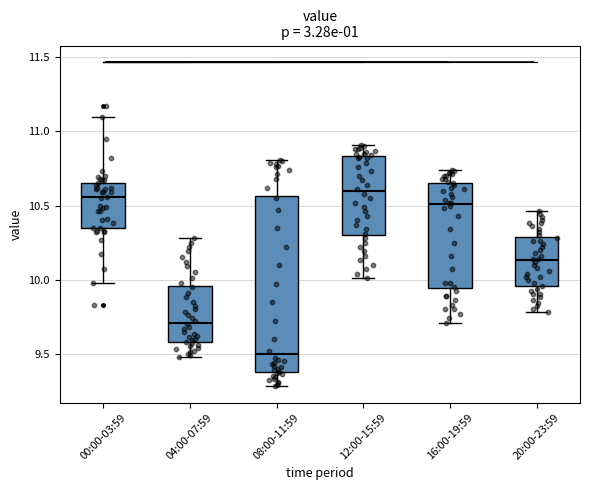

Reading left to right, read every box against the y-axis: the position of its median line, the range the box covers, and the ends of its whiskers. The values are not printed on the chart, so give them approximately, as read against the axis.

00:00-03:59: median 10.55, box 10.35 to 10.65, whiskers 10.00 to 11.10
04:00-07:59: median 9.70, box 9.60 to 9.95, whiskers 9.50 to 10.30
08:00-11:59: median 9.50, box 9.40 to 10.55, whiskers 9.30 to 10.80
12:00-15:59: median 10.60, box 10.30 to 10.85, whiskers 10.00 to 10.90
16:00-19:59: median 10.50, box 9.95 to 10.65, whiskers 9.70 to 10.75
20:00-23:59: median 10.15, box 9.95 to 10.30, whiskers 9.80 to 10.45